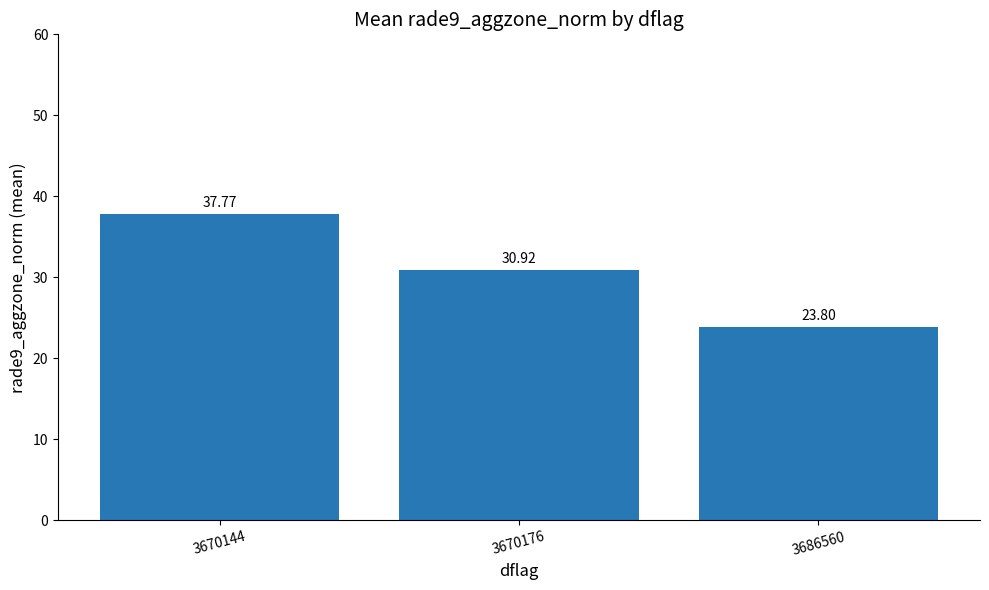

What is the average value?

30.8